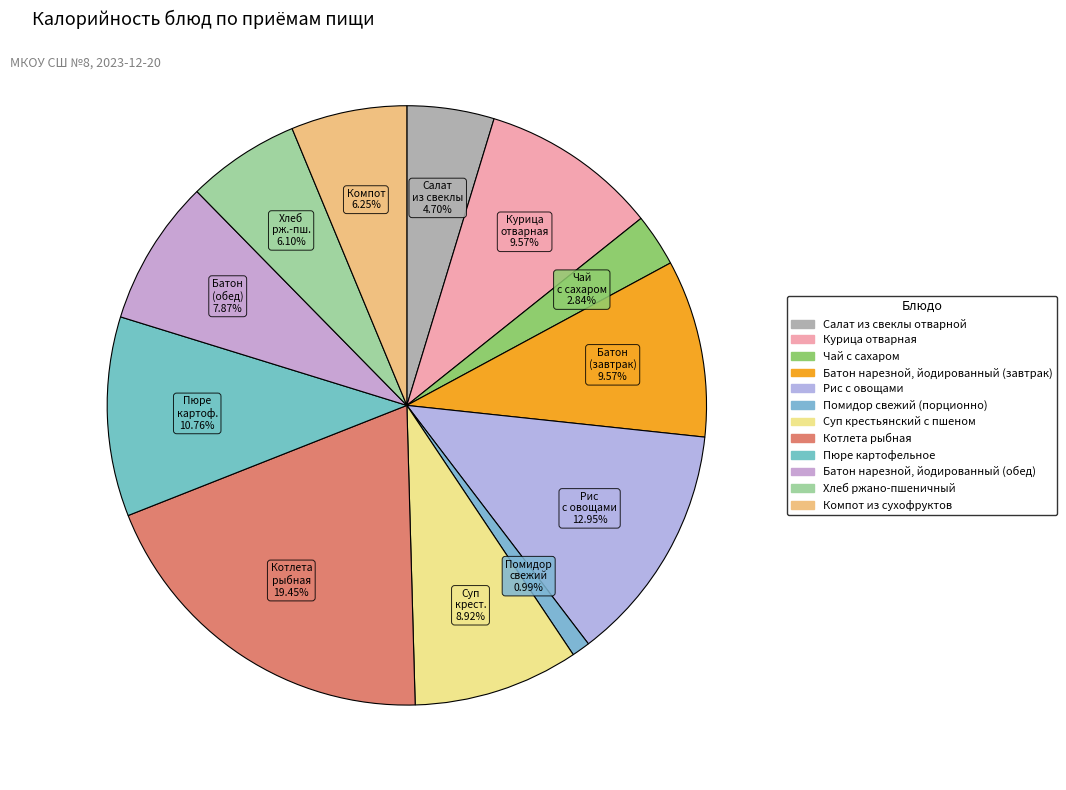

What is the change in value from Чай с сахаром to Пюре картофельное?

+102.6